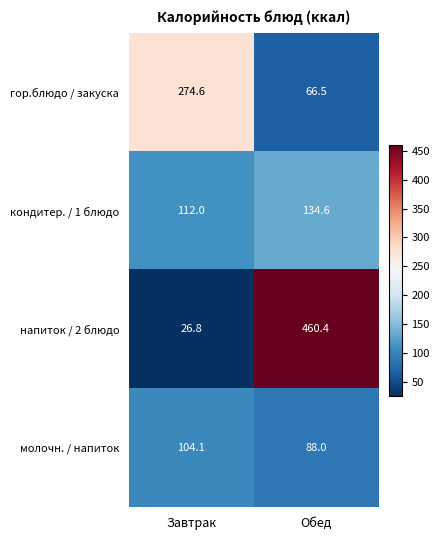

At which category is the sum across all series the highest?

Обед